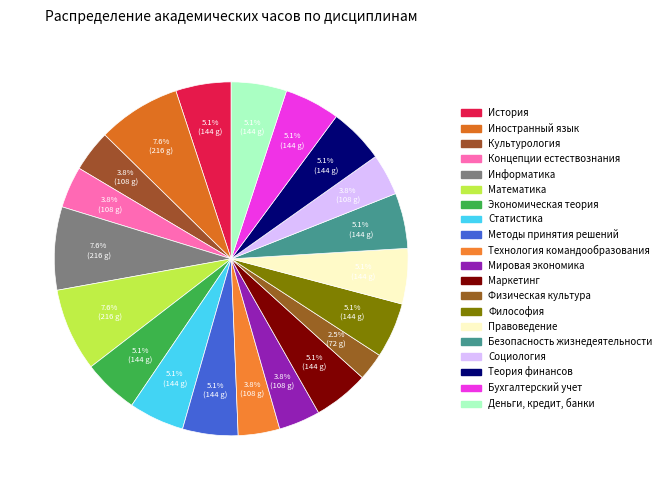

Count the number of slices in the pie.

20